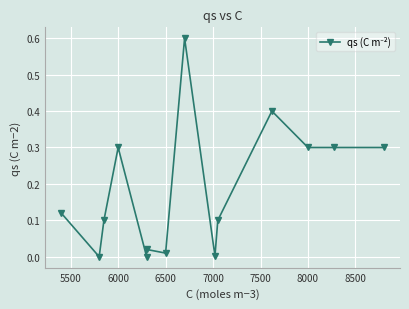

Reading right to left, transcribe all the data shown in this chart.

0.3	0.3	0.3	0.4	0.1	0.0	0.6	0.0	0.0	0.0	0.3	0.1	0.0	0.1